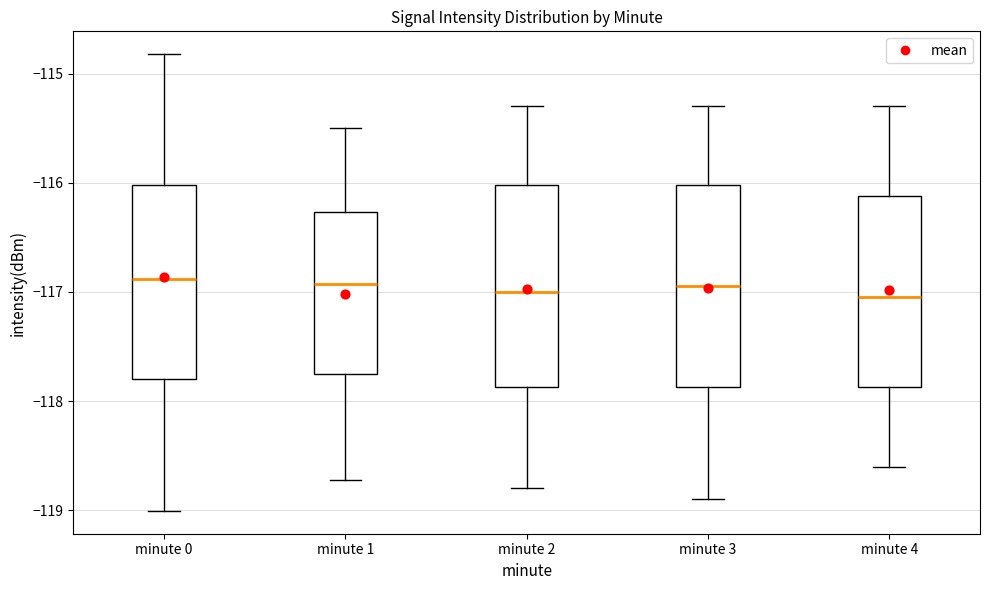

Where is the lower edge of the box for minute 4 on the y-axis? The values are not printed on the chart, so give them approximately, as read against the axis.

-117.9